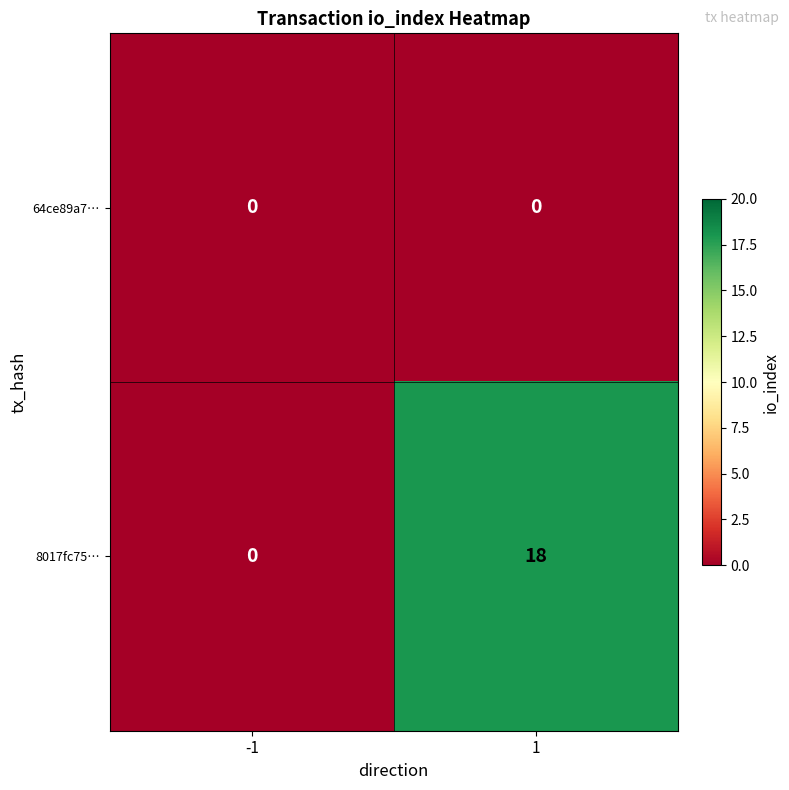

What is the maximum value shown in the chart?

18